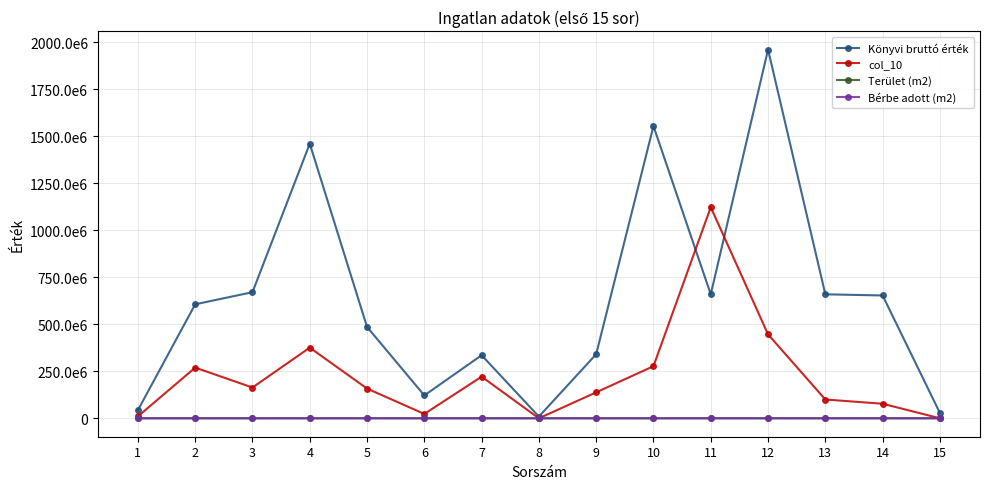

Does the chart have visible grid lines?

Yes